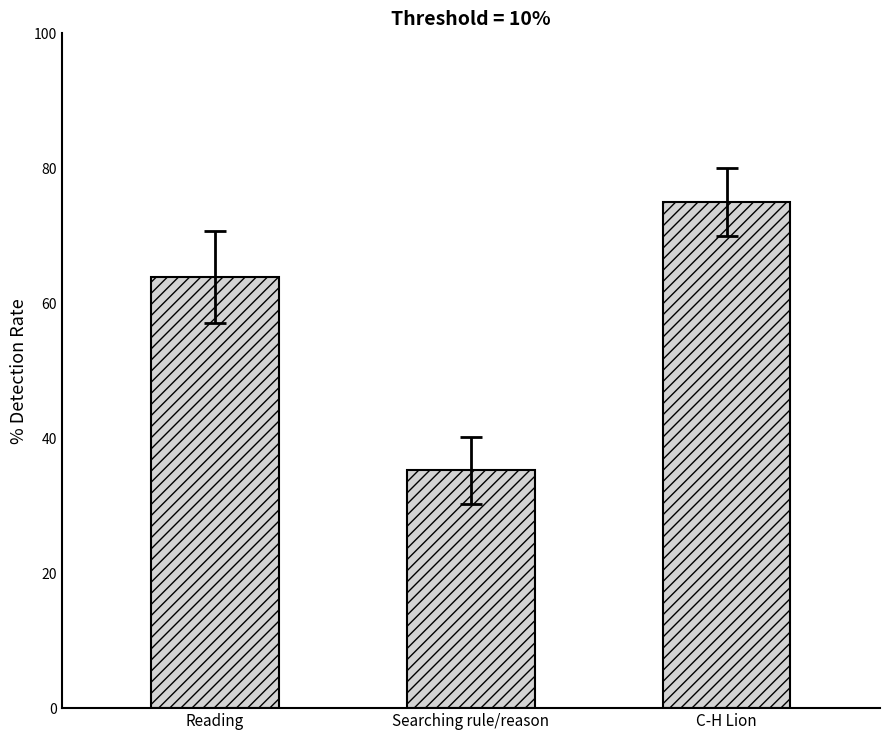

Reading left to right, extract all data points from this chart.

63.9	35.2	75.0